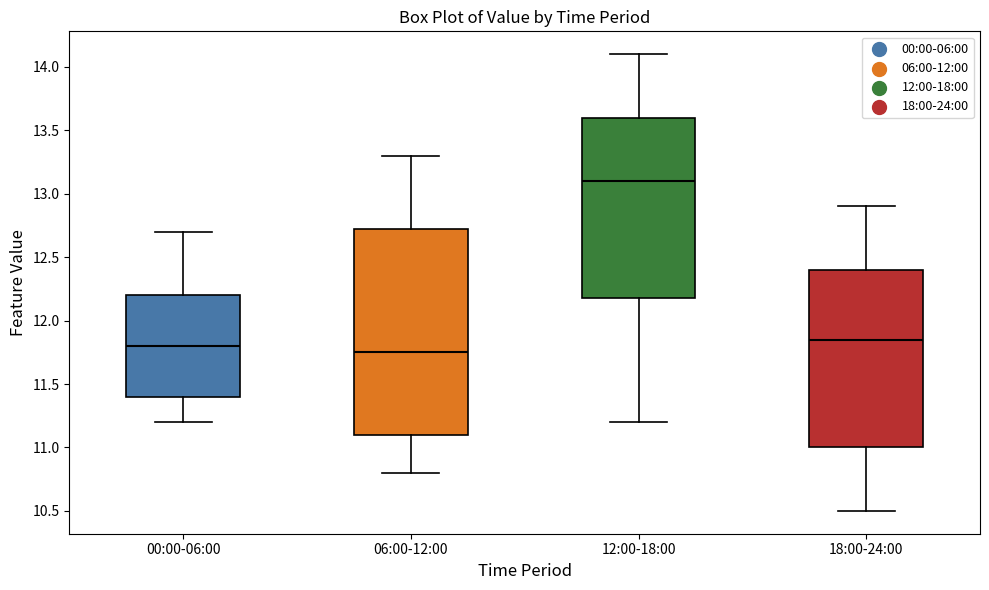

Reading left to right, read every box against the y-axis: the position of its median line, the range the box covers, and the ends of its whiskers. The values are not printed on the chart, so give them approximately, as read against the axis.

00:00-06:00: median 11.80, box 11.40 to 12.20, whiskers 11.20 to 12.70
06:00-12:00: median 11.75, box 11.10 to 12.75, whiskers 10.80 to 13.30
12:00-18:00: median 13.10, box 12.20 to 13.60, whiskers 11.20 to 14.10
18:00-24:00: median 11.85, box 11.00 to 12.40, whiskers 10.50 to 12.90